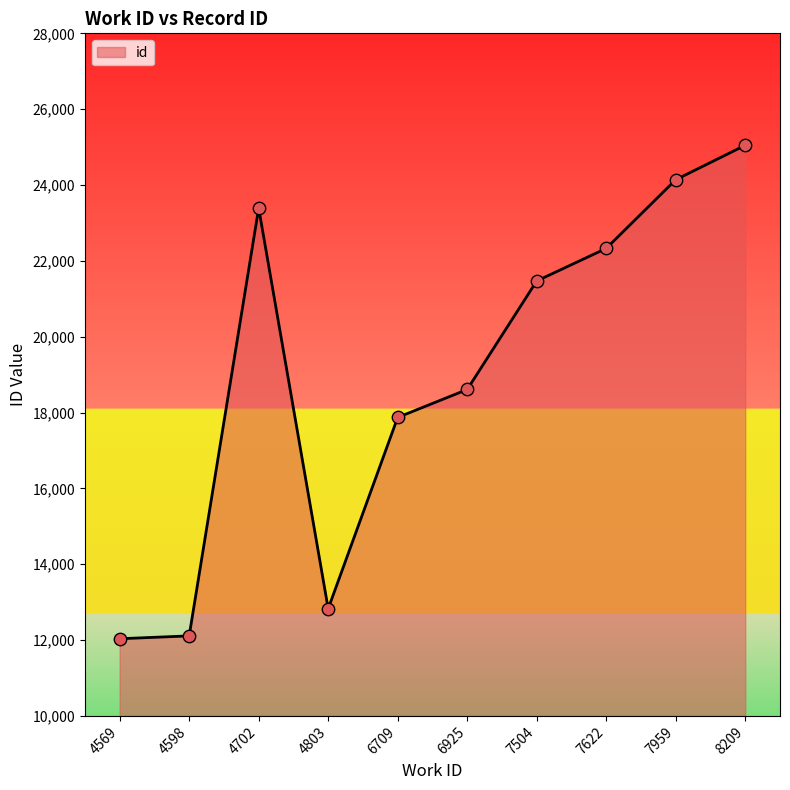

Between 4598 and 7959, which is larger?

7959